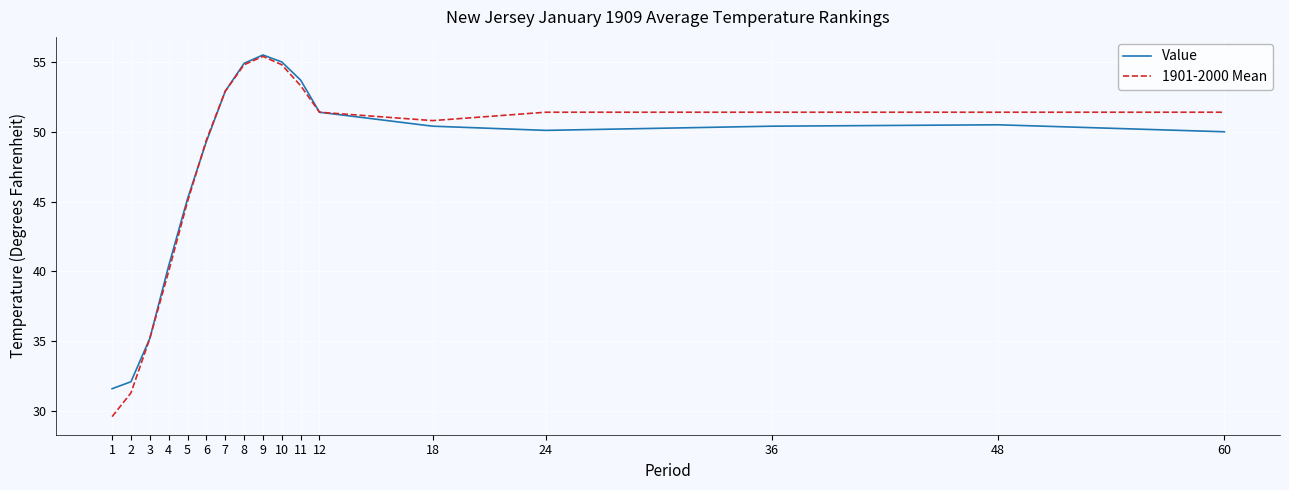

At which category is the sum across all series the highest?

9